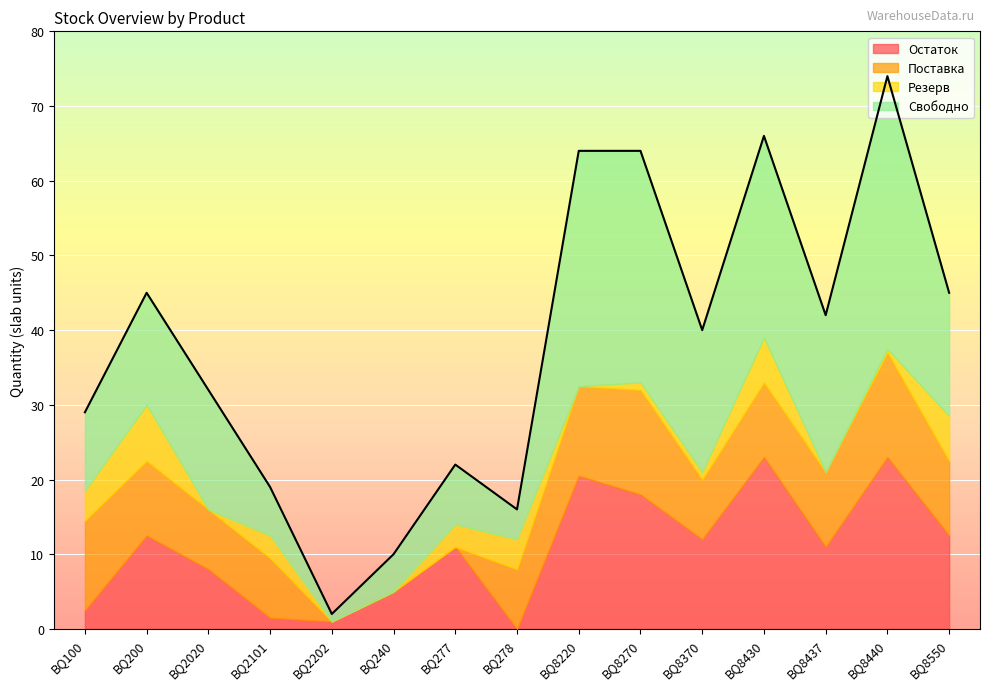

Reading left to right, what are all the values shown in this chart?

Остаток: 2.5	12.5	8.0	1.5	1.0	5.0	11.0	0.0	20.5	18.0	12.0	23.0	11.0	23.0	12.5
Поставка: 12.0	10.0	8.0	8.0	0.0	0.0	0.0	8.0	12.0	14.0	8.0	10.0	10.0	14.0	10.0
Резерв: 4.0	7.5	0.0	3.0	0.0	0.0	3.0	4.0	0.0	1.0	1.0	6.0	0.0	0.5	6.0
Свободно: 10.5	15.0	16.0	6.5	1.0	5.0	8.0	4.0	31.5	31.0	19.0	27.0	21.0	36.5	16.5